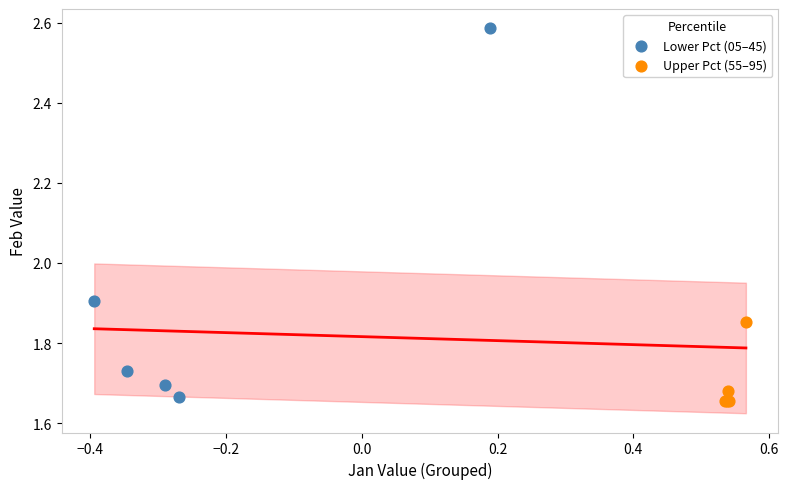

What are all the series names shown in the legend?

Lower Pct (05–45), Upper Pct (55–95)